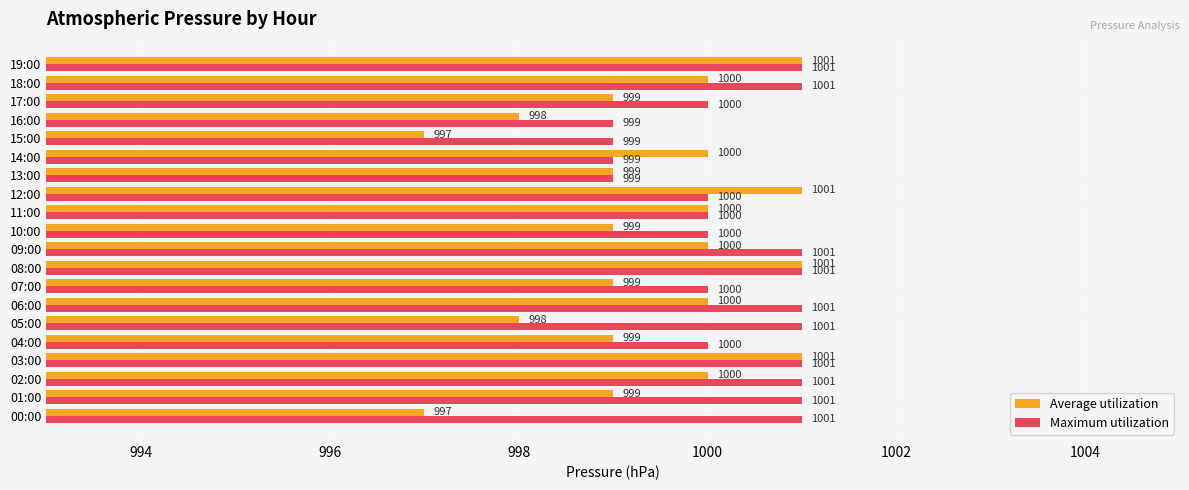

How many Maximum utilization values are between 1000 and 1001?

16